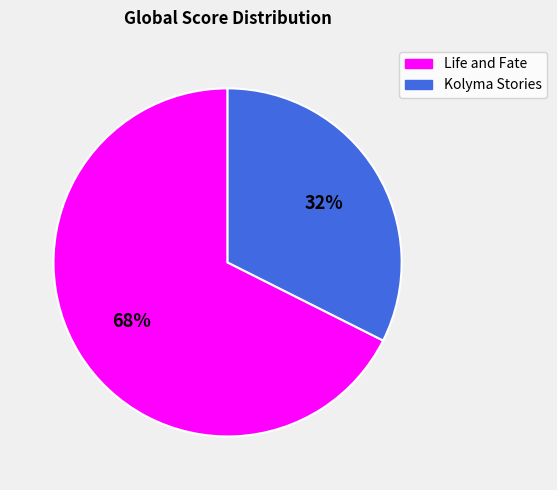

To the nearest percent, what is the average slice percentage?

50%